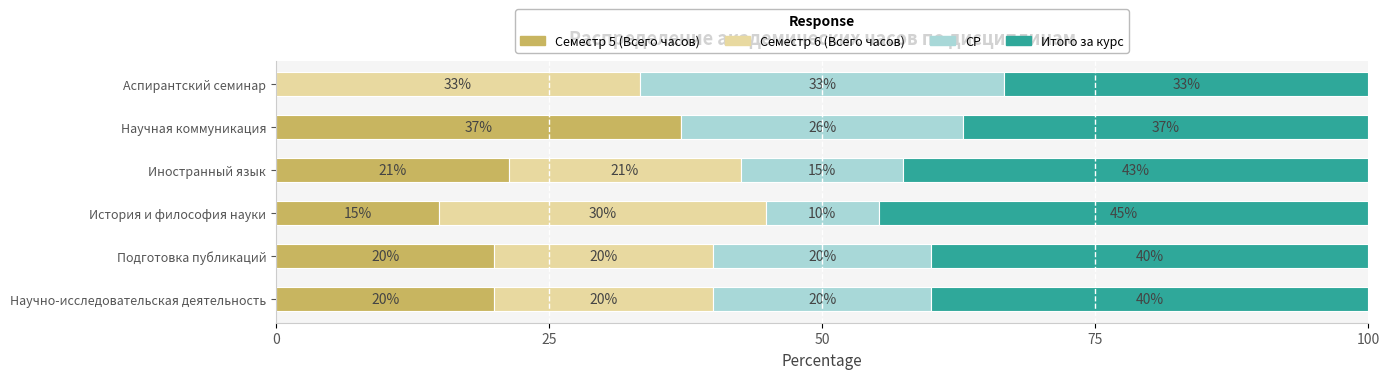

At which label does Семестр 5 (Всего часов) reach its peak?

Научная коммуникация